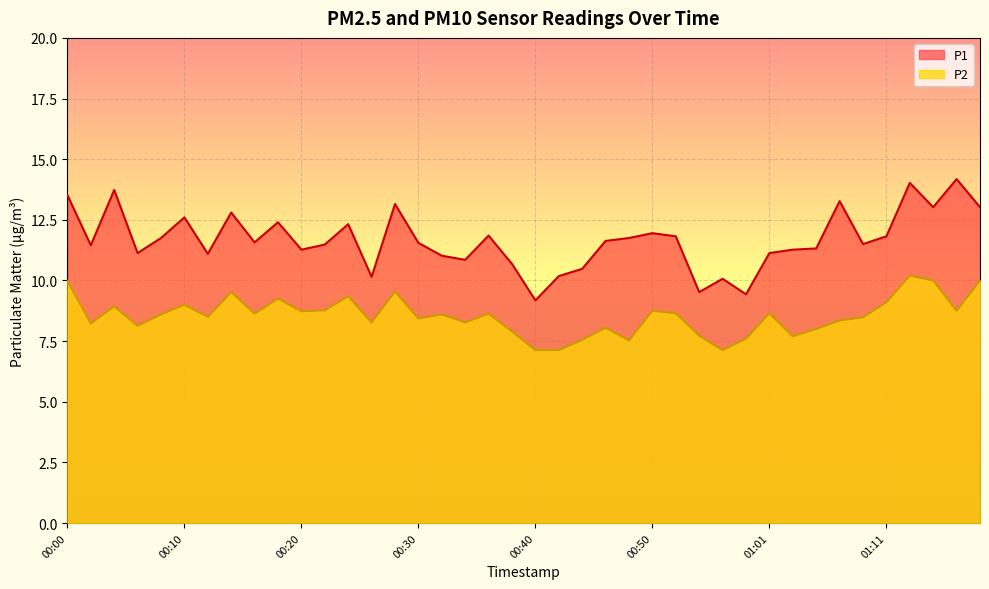

What is the sum of all P2 values?

341.7